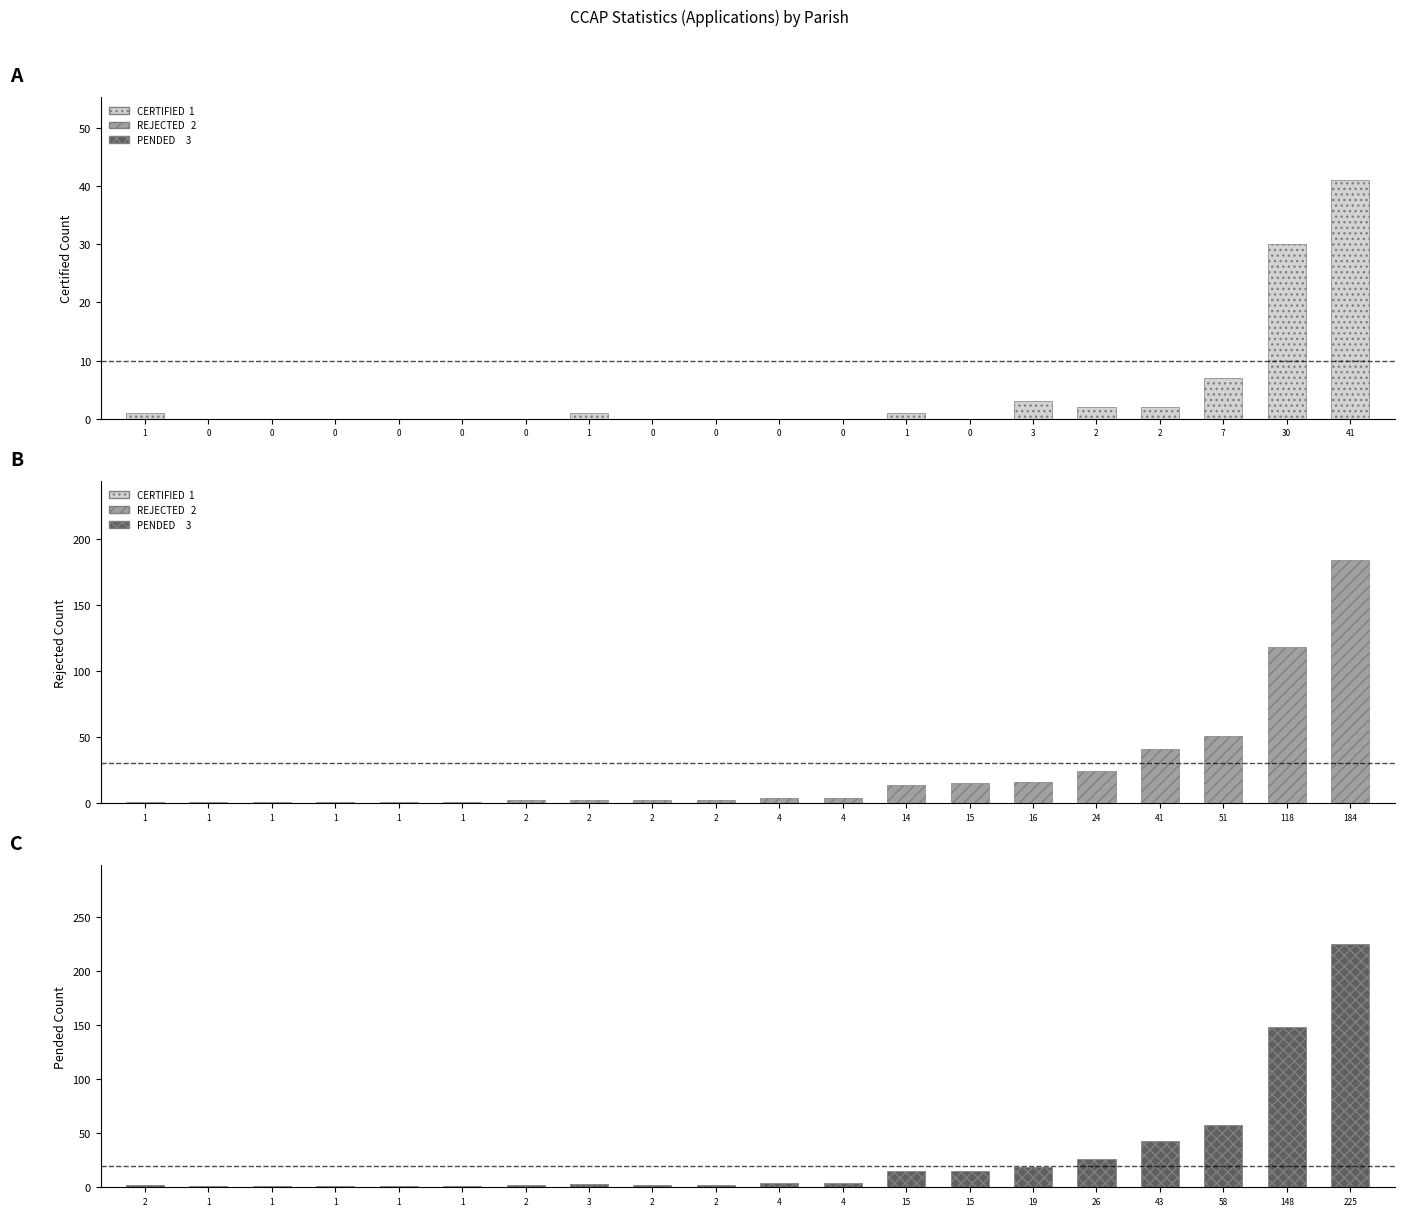

What are all the series names shown in the legend?

CERTIFIED, REJECTED, PENDED